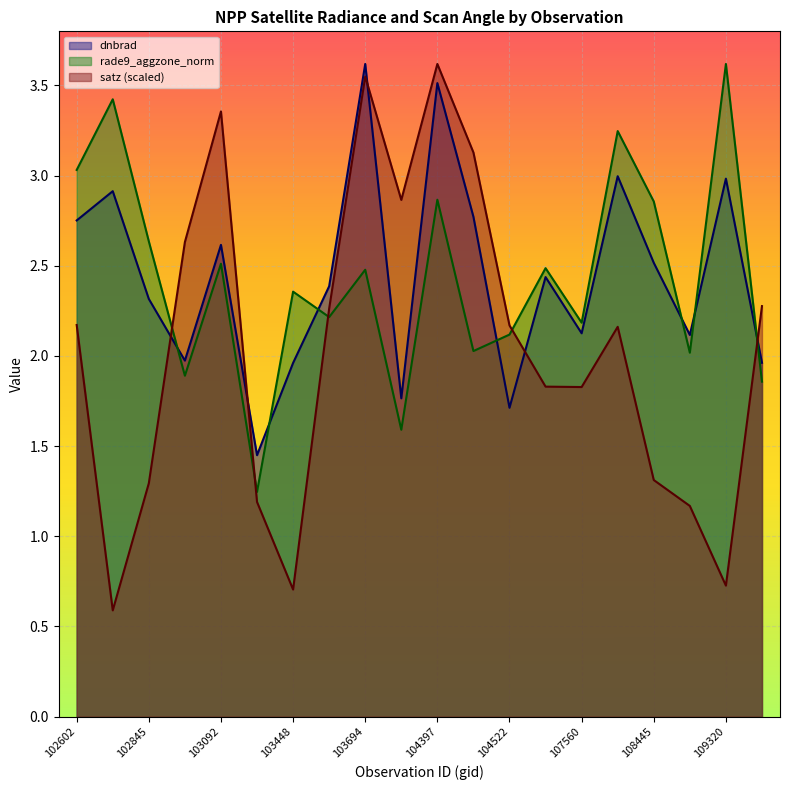

At how many categories does at least one series exceed 0?

20